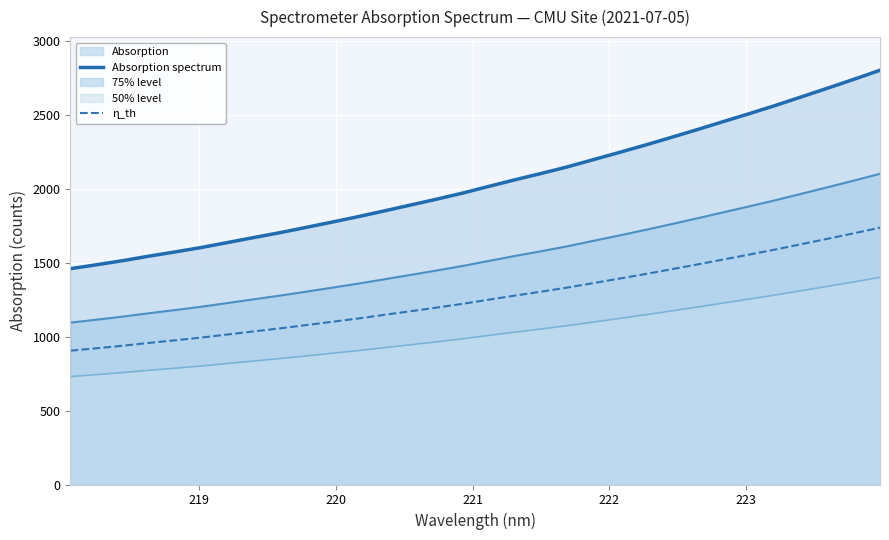

True or false: 75% level and η_th intersect in this chart.

False